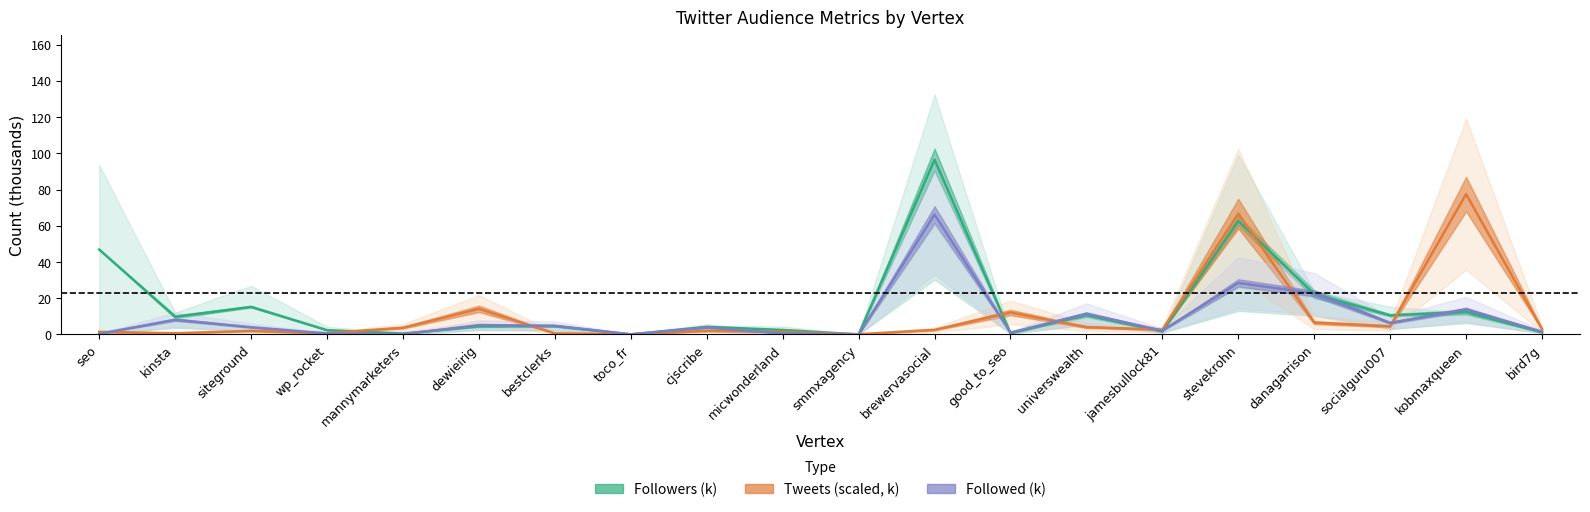

What is the difference between the Tweets (scaled, k) values at wp_rocket and universwealth?

3.4